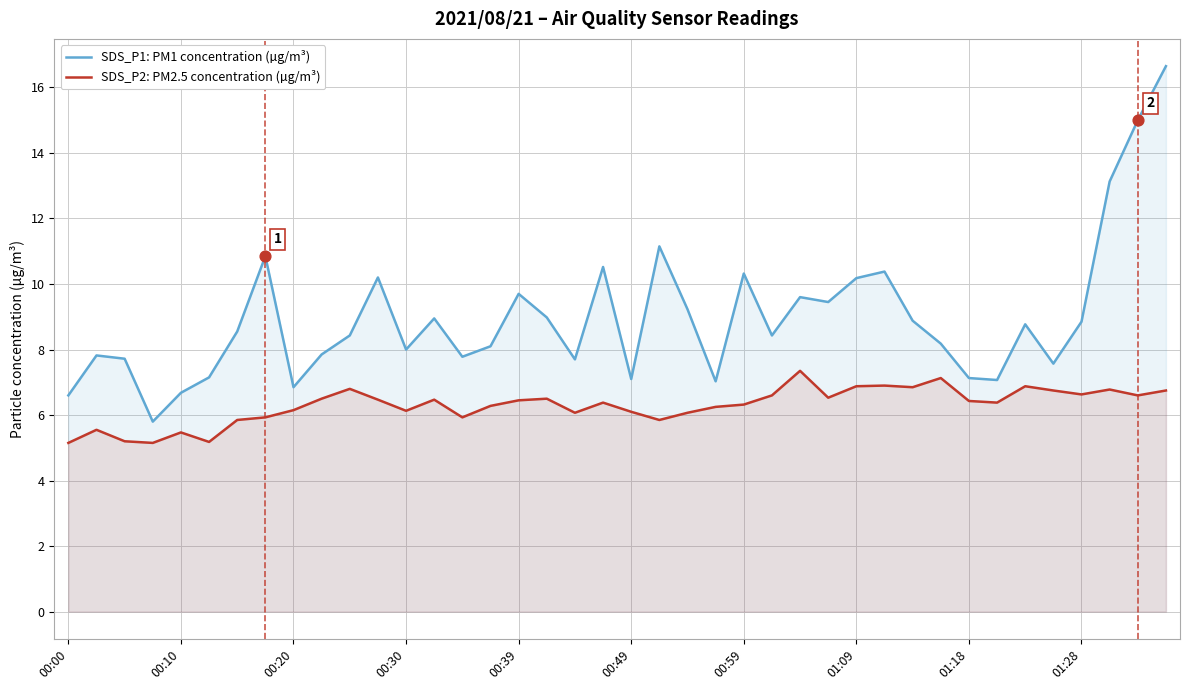

Which series reaches the minimum Y coordinate?

SDS_P2: PM2.5 concentration (µg/m³)